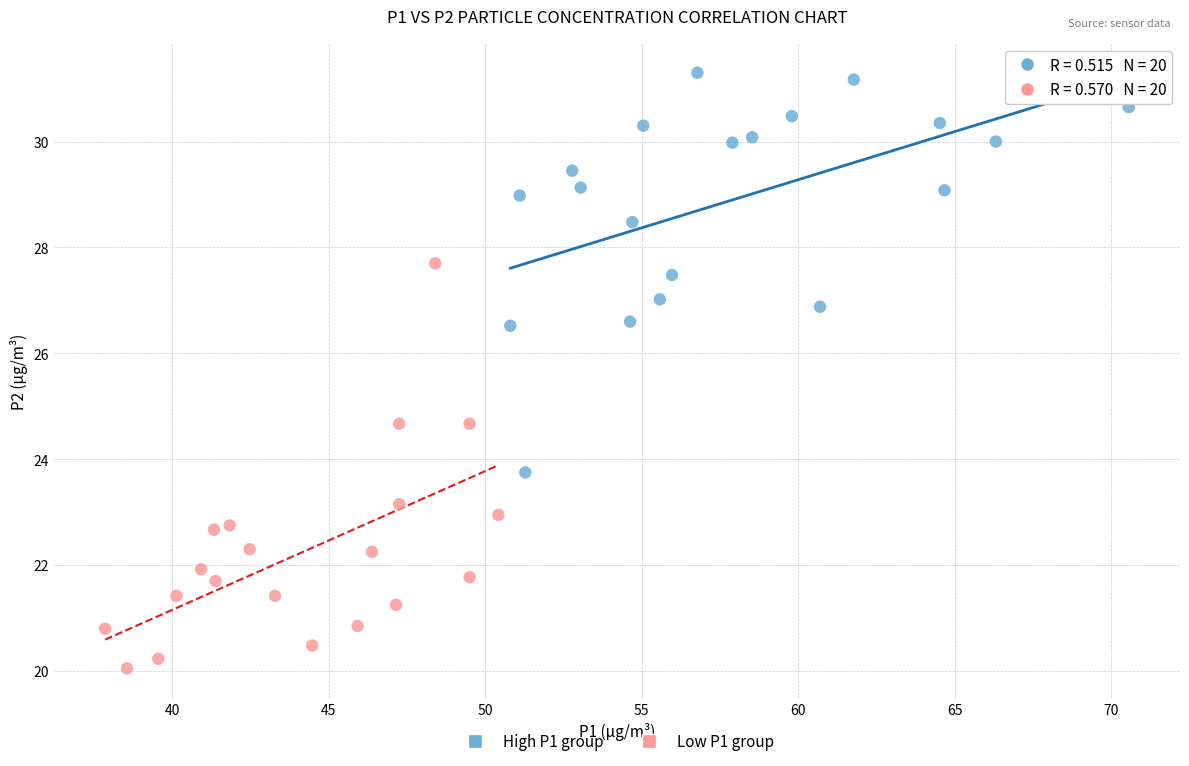

What are all the series names shown in the legend?

High P1 group, Low P1 group